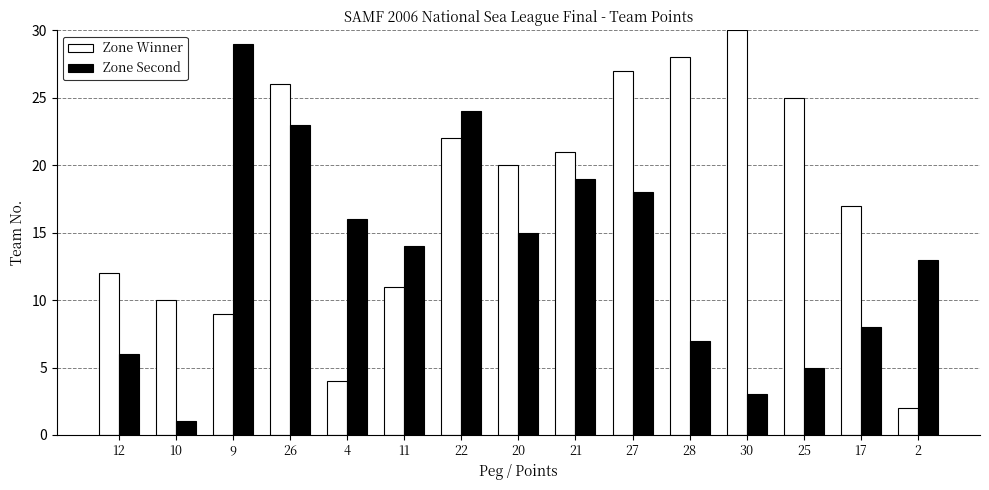

True or false: Zone Second has a value of 6 at 12.

True